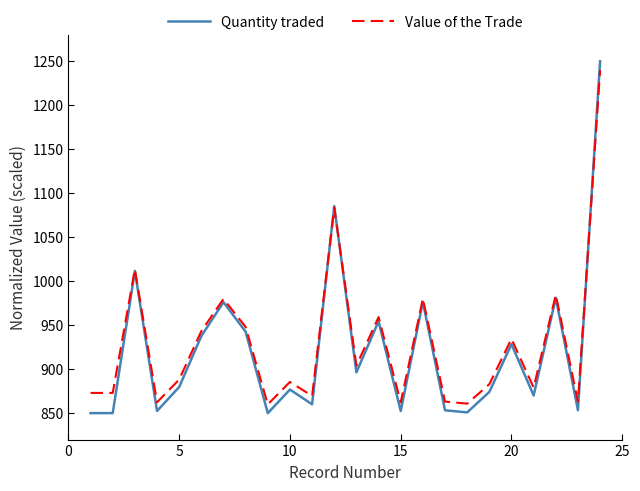

What is the lowest value of the Value of the Trade series?

860.0